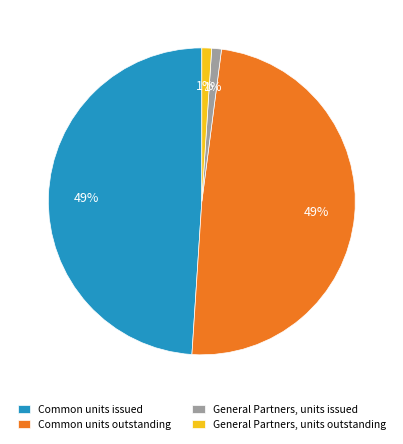

To the nearest percent, what is the difference between the Common units outstanding and General Partners, units issued slice percentages?

48%